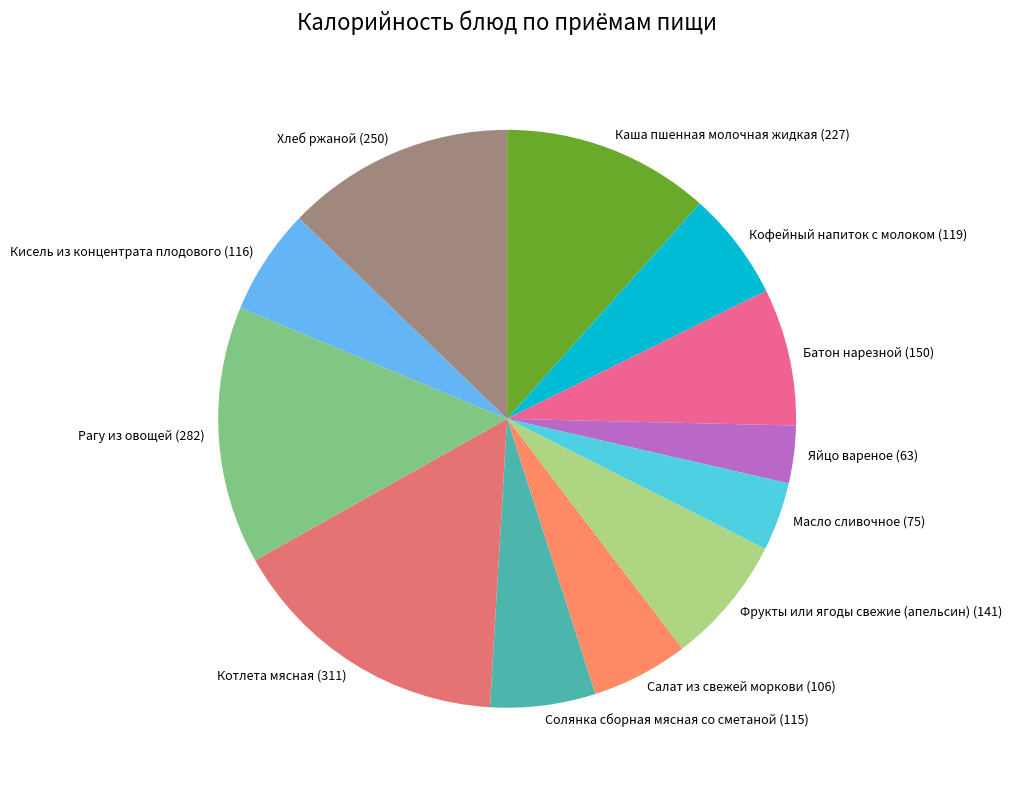

Count the number of slices in the pie.

12